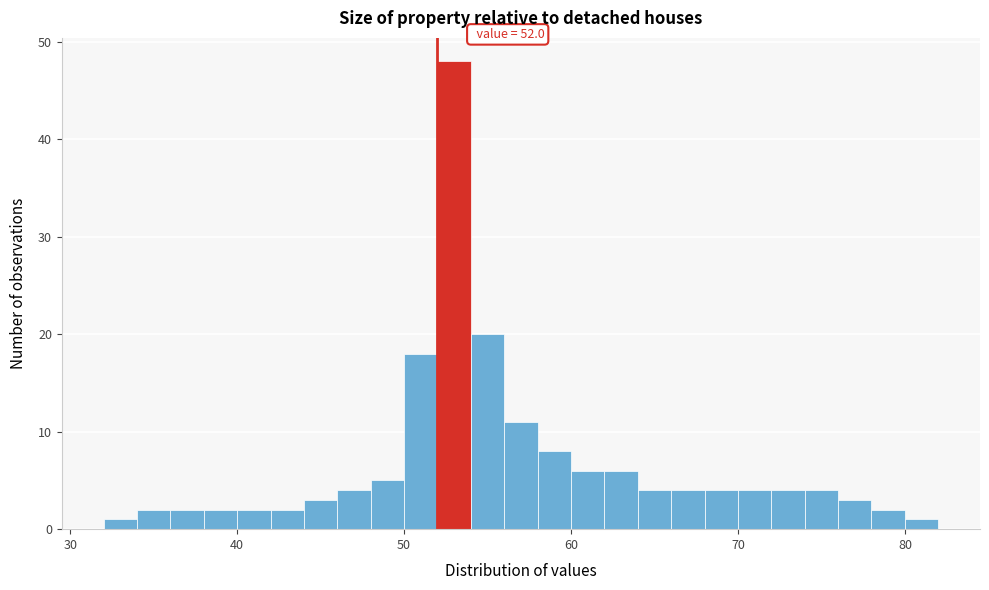

Read against the x-axis, roughly where is the centre of the tallest bar?

53